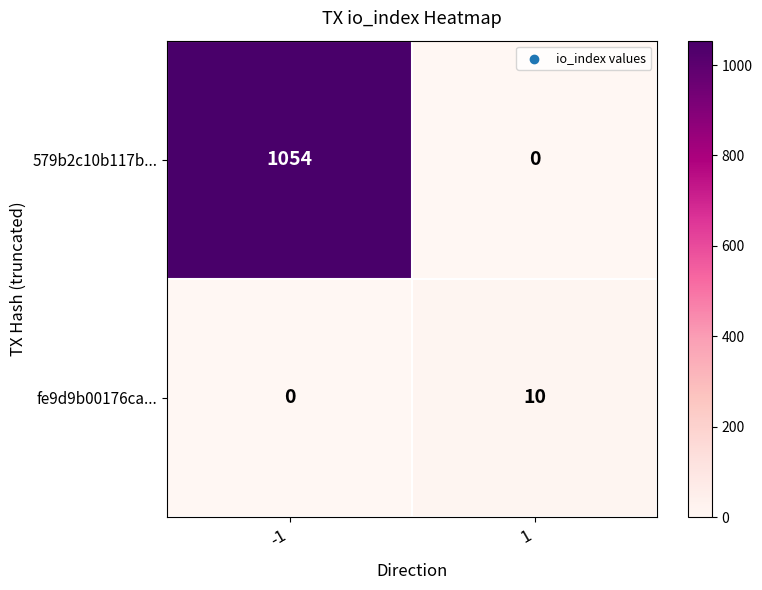

What is the difference between the maximum and minimum values in the 579b2c10b117b... series?

1054